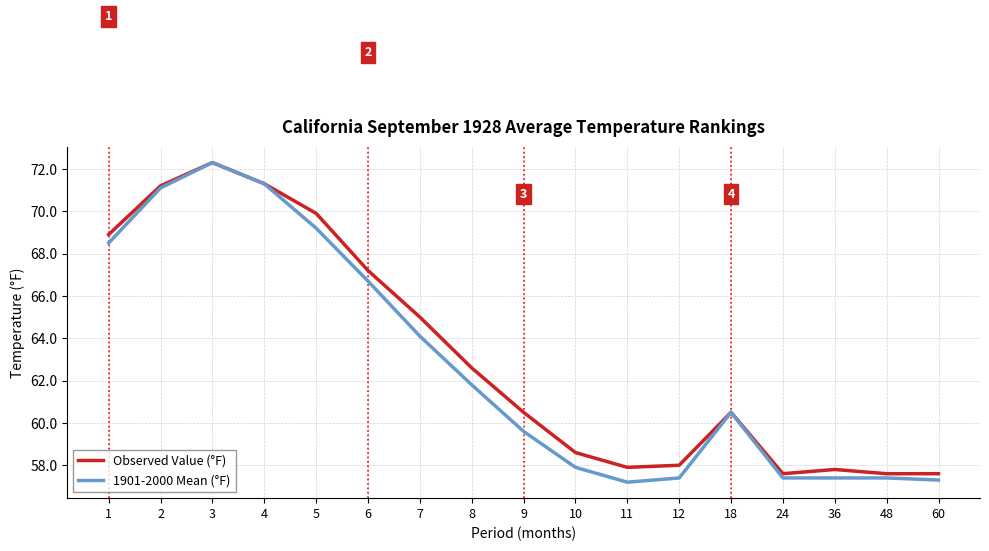

At 60, list the series in order from largest to smallest.

Observed Value (°F), 1901-2000 Mean (°F)